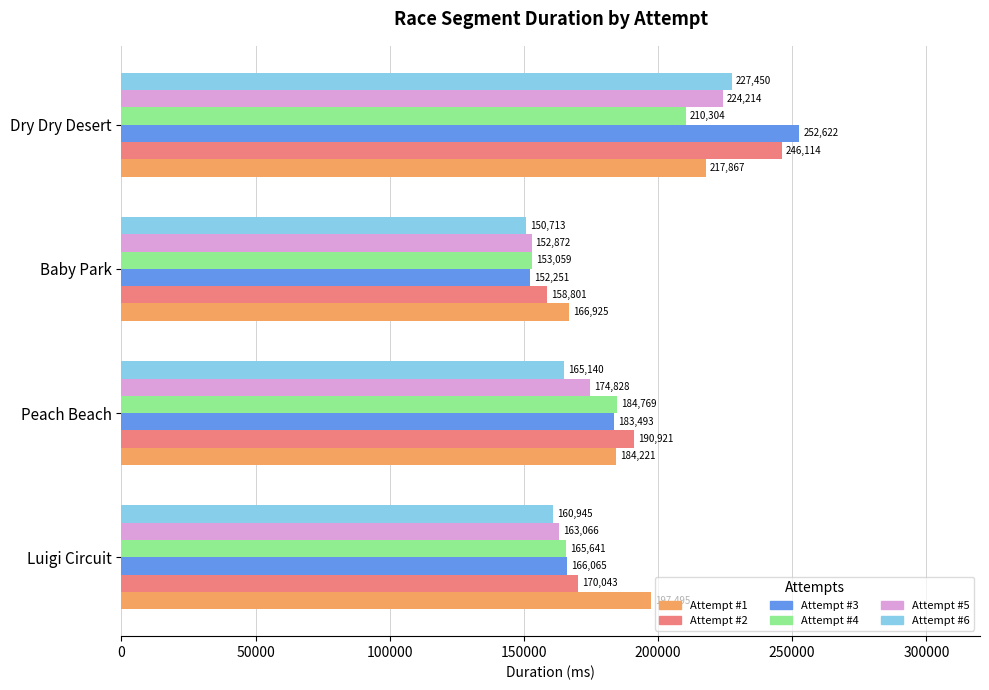

The Attempt #6 series shows 268850 at Peach Beach. True or false?

False